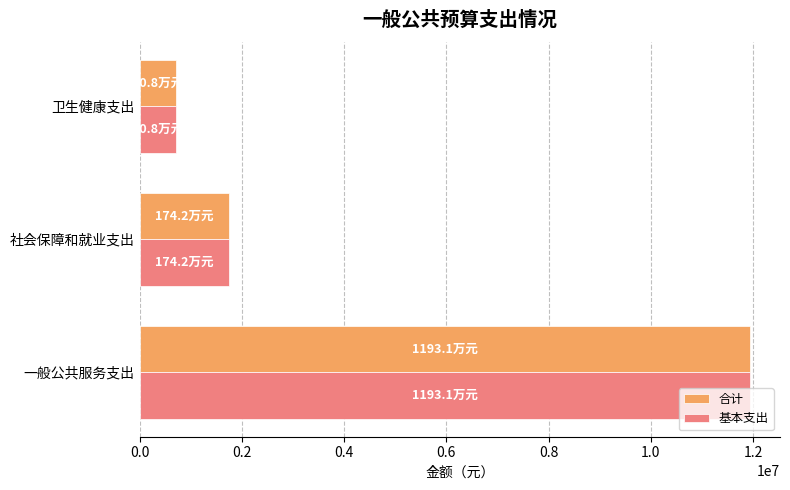

Rank the categories by 基本支出 value from highest to lowest.

一般公共服务支出, 社会保障和就业支出, 卫生健康支出